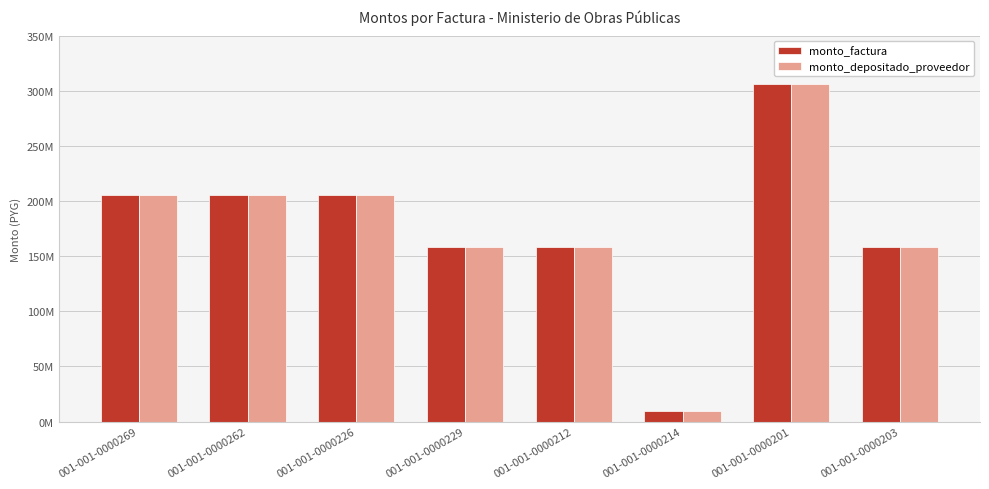

Which series has the largest total across all categories?

monto_factura